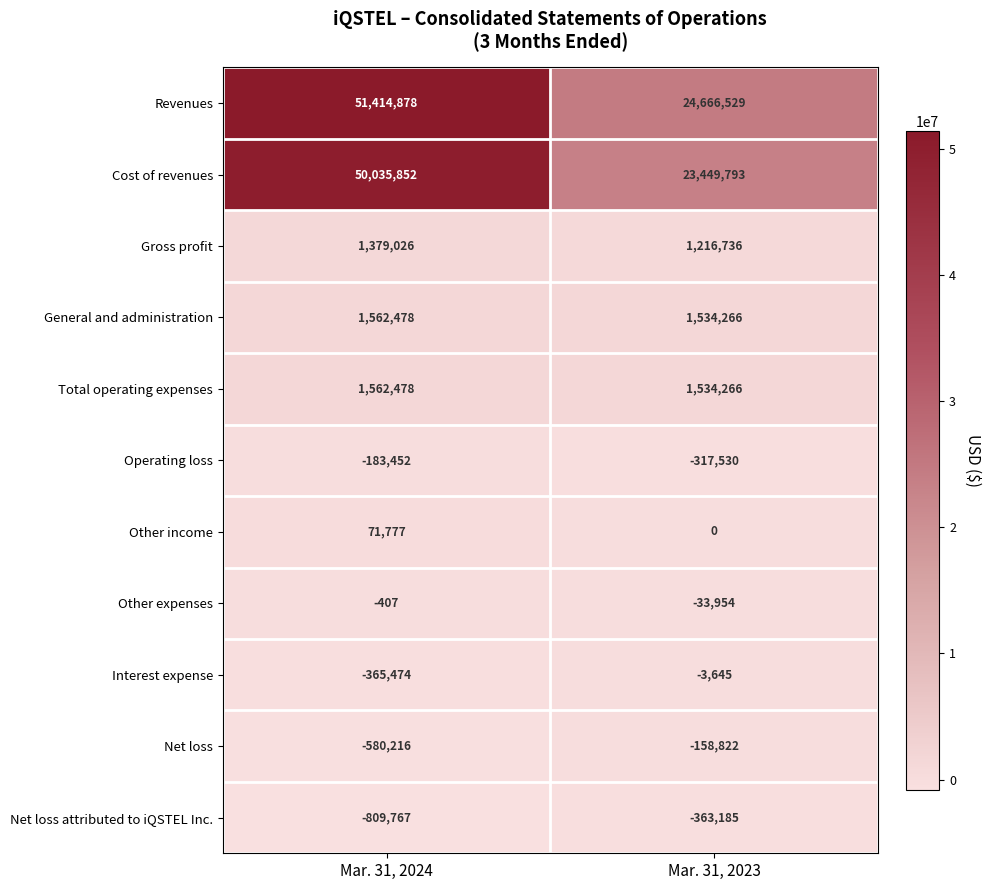

Reading left to right, extract all data points from this chart.

Revenues: Mar. 31, 2024=51414878	Mar. 31, 2023=24666529
Cost of revenues: Mar. 31, 2024=50035852	Mar. 31, 2023=23449793
Gross profit: Mar. 31, 2024=1379026	Mar. 31, 2023=1216736
General and administration: Mar. 31, 2024=1562478	Mar. 31, 2023=1534266
Total operating expenses: Mar. 31, 2024=1562478	Mar. 31, 2023=1534266
Operating loss: Mar. 31, 2024=-183452	Mar. 31, 2023=-317530
Other income: Mar. 31, 2024=71777	Mar. 31, 2023=0
Other expenses: Mar. 31, 2024=-407	Mar. 31, 2023=-33954
Interest expense: Mar. 31, 2024=-365474	Mar. 31, 2023=-3645
Net loss: Mar. 31, 2024=-580216	Mar. 31, 2023=-158822
Net loss attributed to iQSTEL Inc.: Mar. 31, 2024=-809767	Mar. 31, 2023=-363185